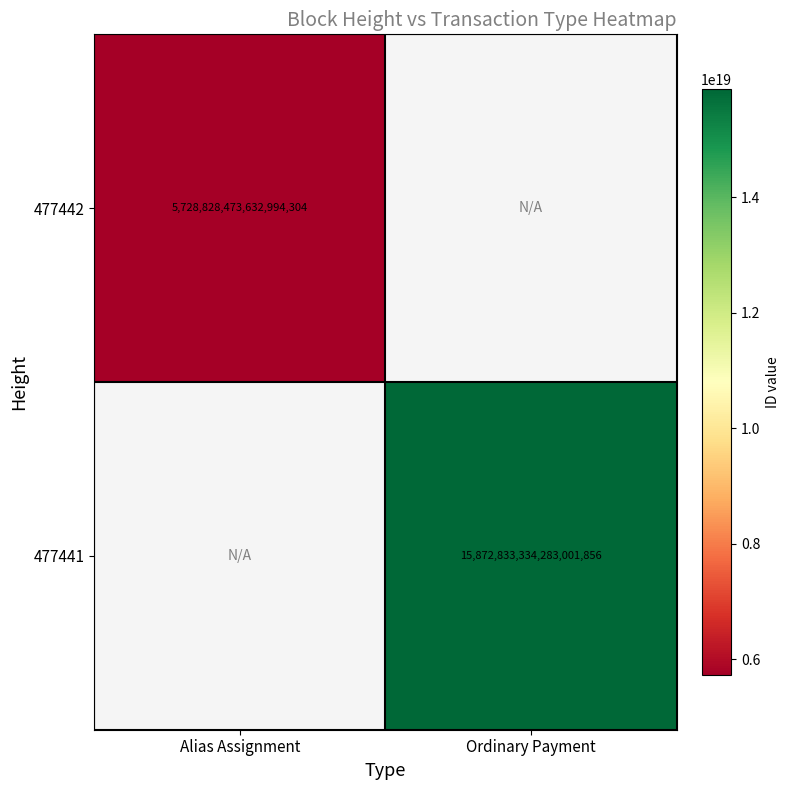

Is it true that 477441 equals 15872833334283001856 at Ordinary Payment?

True